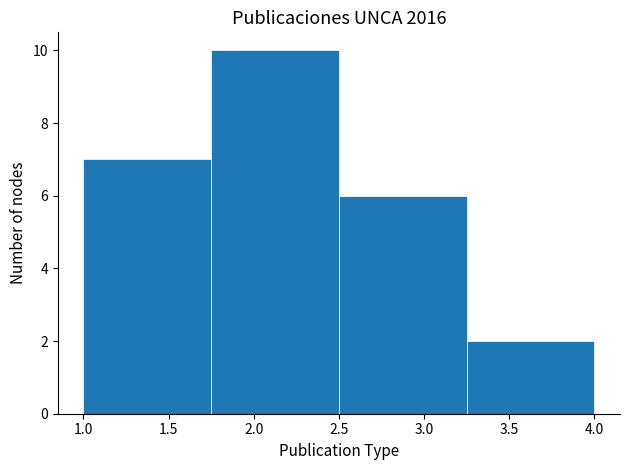

Reading left to right, list every bar in this chart as the range it spans on the x-axis followed by its height. The values are not printed on the chart, so give them approximately, as read against the axis.

1.00 to 1.75: 7
1.75 to 2.50: 10
2.50 to 3.25: 6
3.25 to 4.00: 2